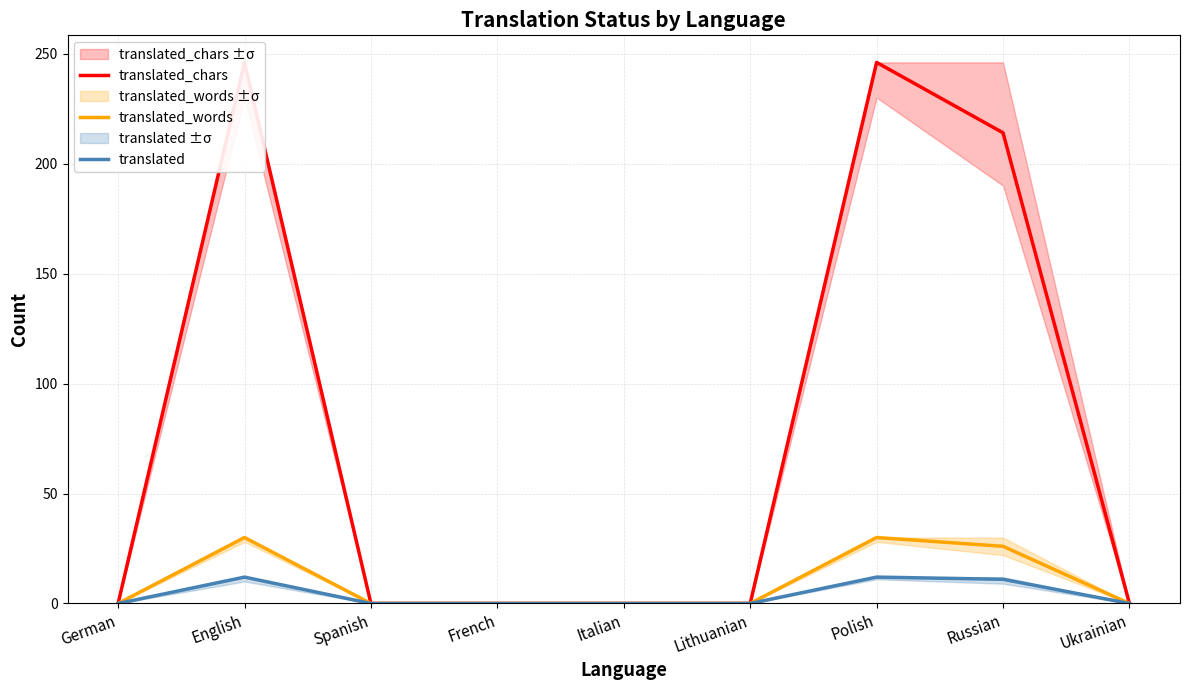

Which has a higher value, Lithuanian or French?

Lithuanian